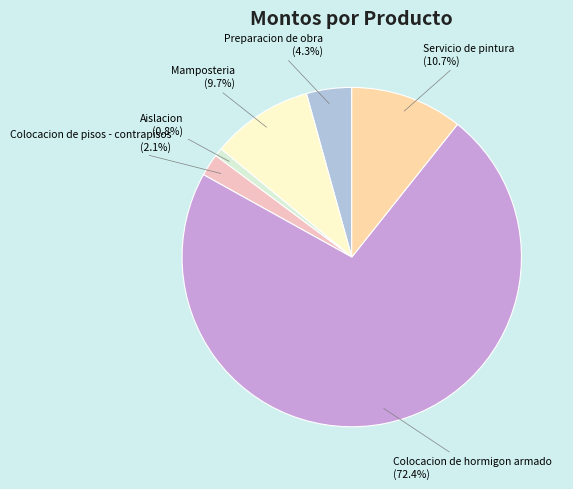

Count the number of slices in the pie.

6